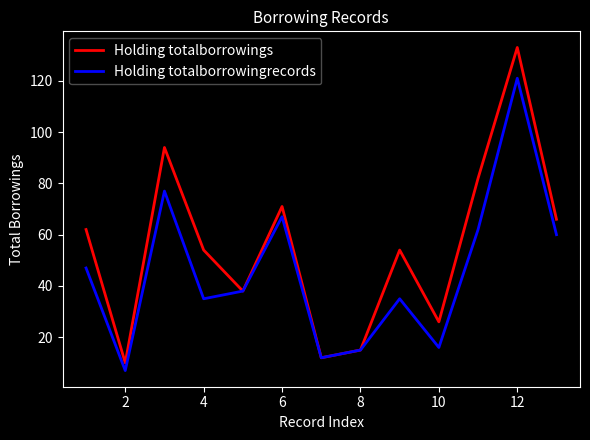

What are all the series names shown in the legend?

Holding totalborrowings, Holding totalborrowingrecords